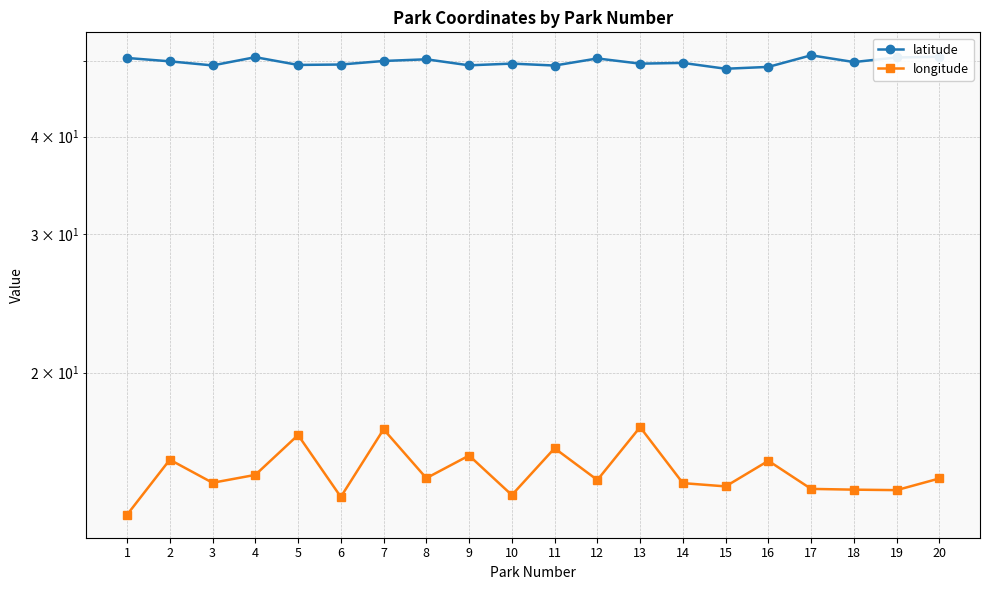

Does the chart have visible grid lines?

Yes